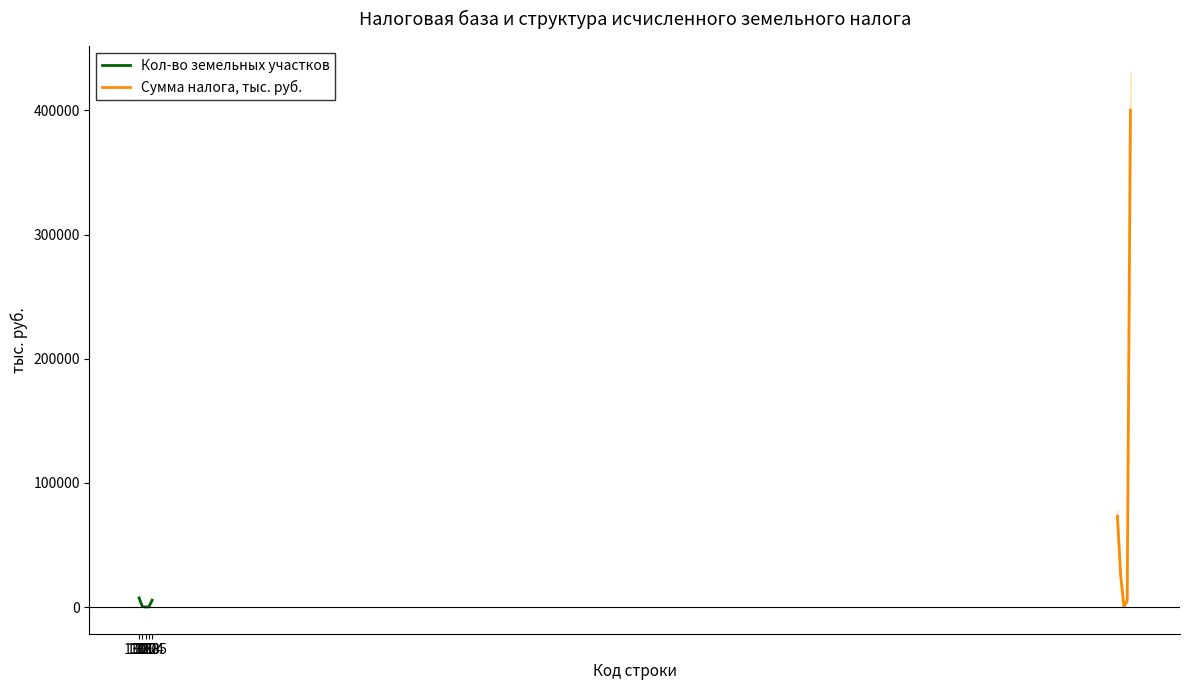

Between 1302 and 1305, which is larger?

1305